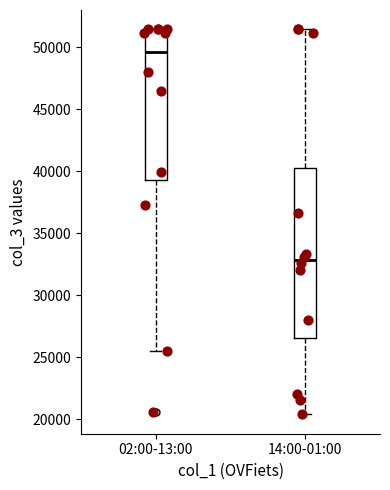

Reading left to right, read every box against the y-axis: the position of its median line, the range the box covers, and the ends of its whiskers. The values are not printed on the chart, so give them approximately, as read against the axis.

02:00-13:00: median 49500, box 39500 to 51500, whiskers 25500 to 51500
14:00-01:00: median 33000, box 26500 to 40000, whiskers 20500 to 51500